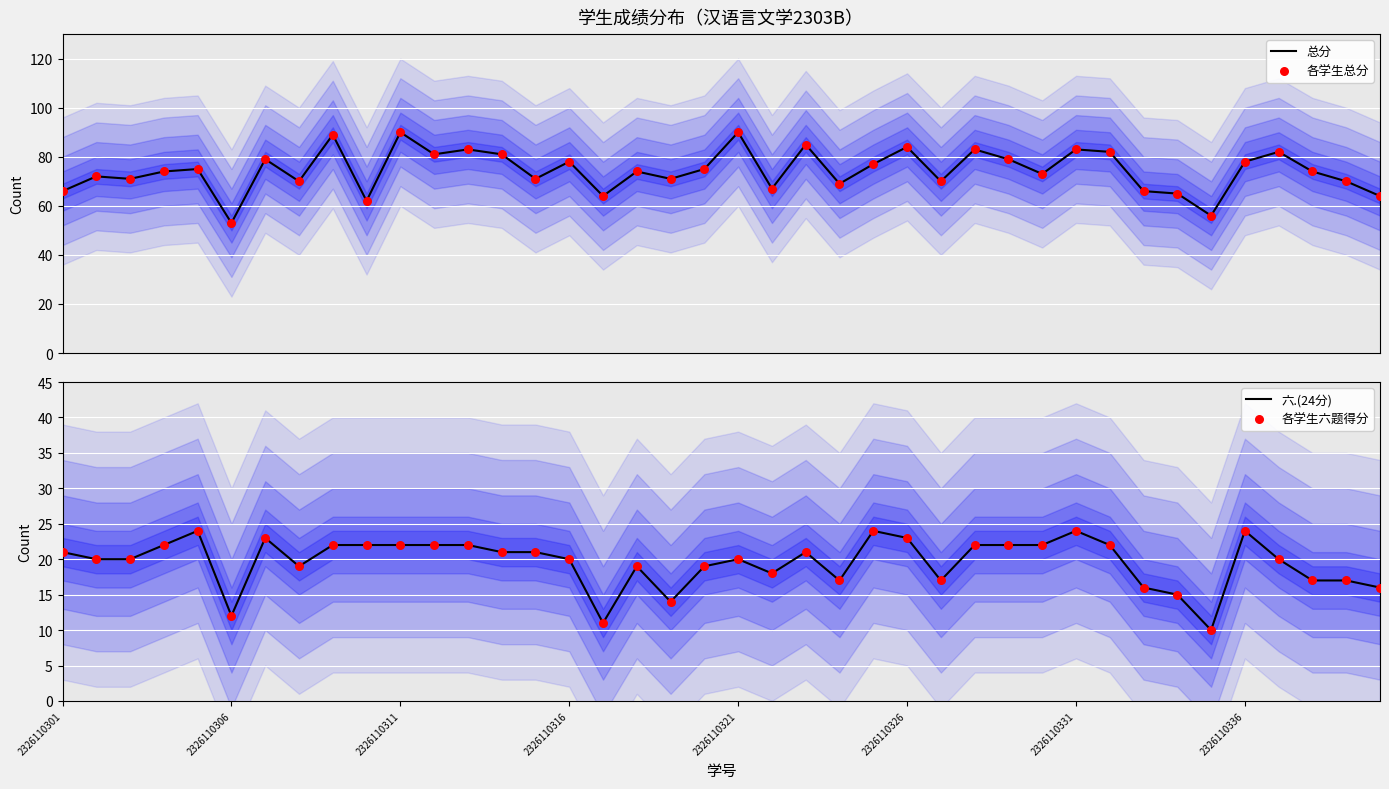

At how many categories does at least one series exceed 10?

40